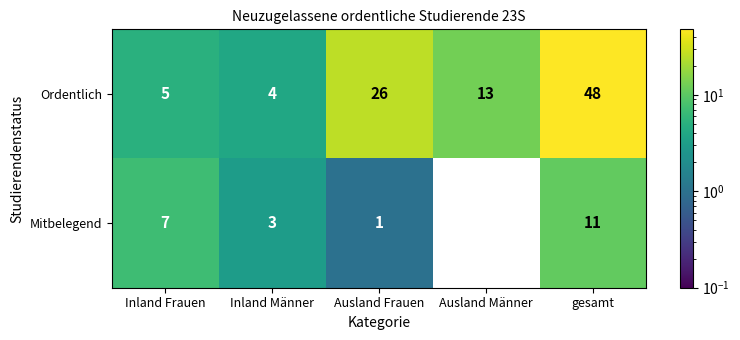

List the series in order of their peak value, highest first.

Ordentlich, Mitbelegend